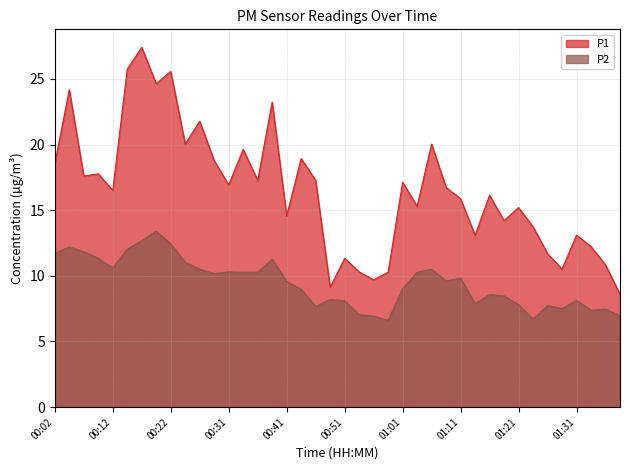

What is the difference between the maximum and minimum values in the P1 series?

18.8